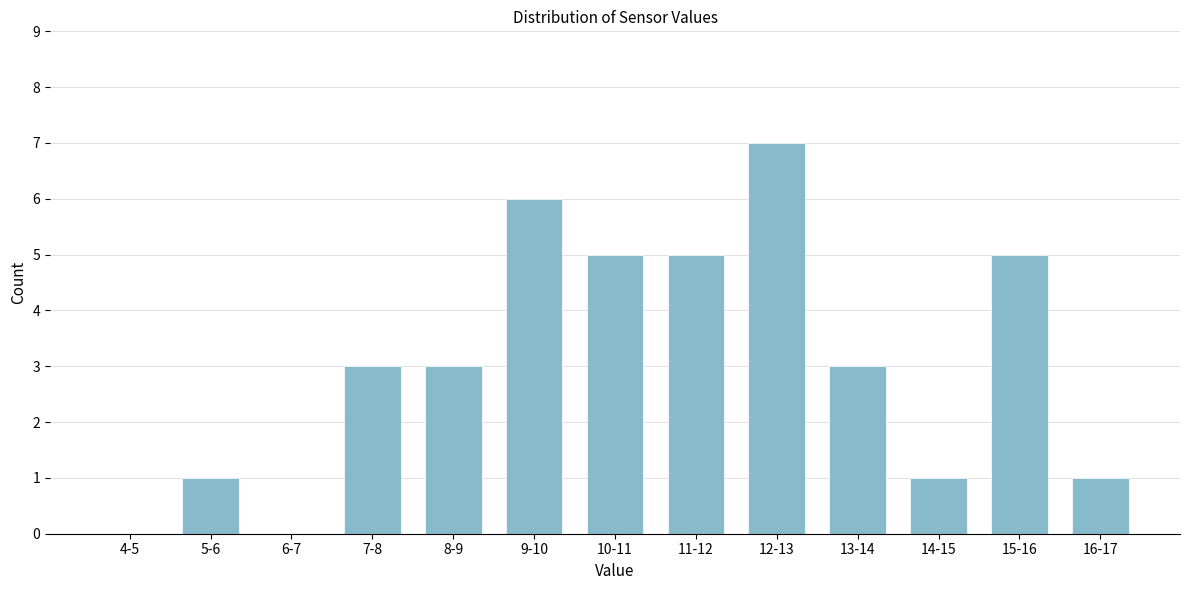

Reading right to left, what are all the values shown in this chart?

16-17=1	15-16=5	14-15=1	13-14=3	12-13=7	11-12=5	10-11=5	9-10=6	8-9=3	7-8=3	6-7=0	5-6=1	4-5=0